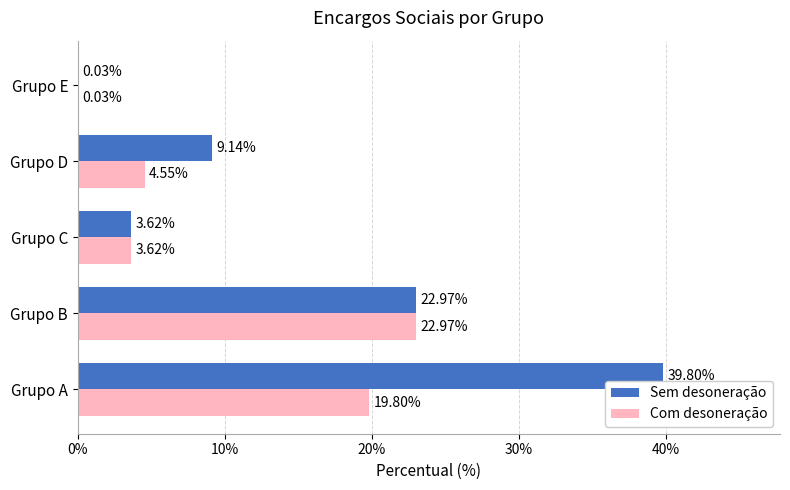

At which label is Com desoneração closest to 11?

Grupo D